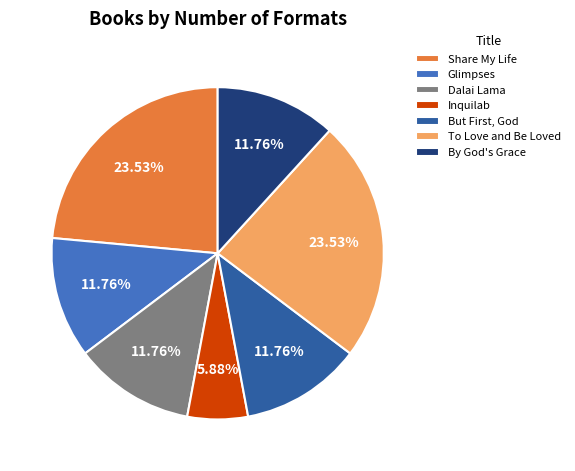

To the nearest percent, what is the combined percentage of Inquilab and To Love and Be Loved?

29%